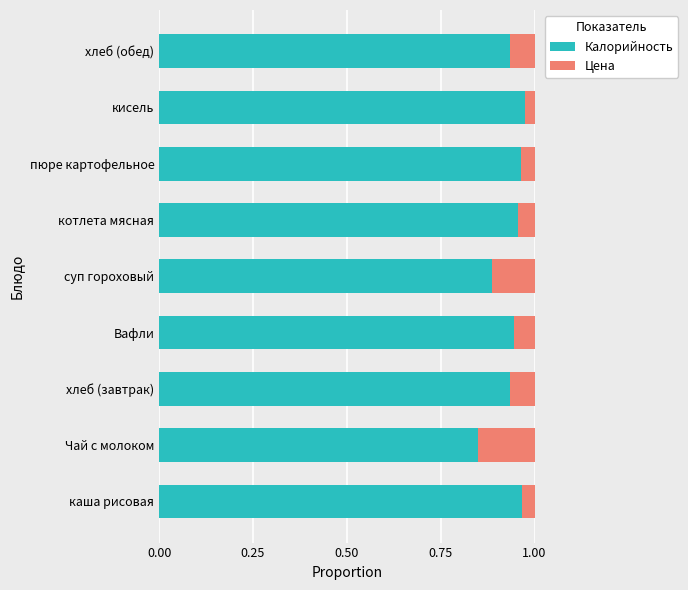

At which label is Калорийность closest to 0?

Чай с молоком